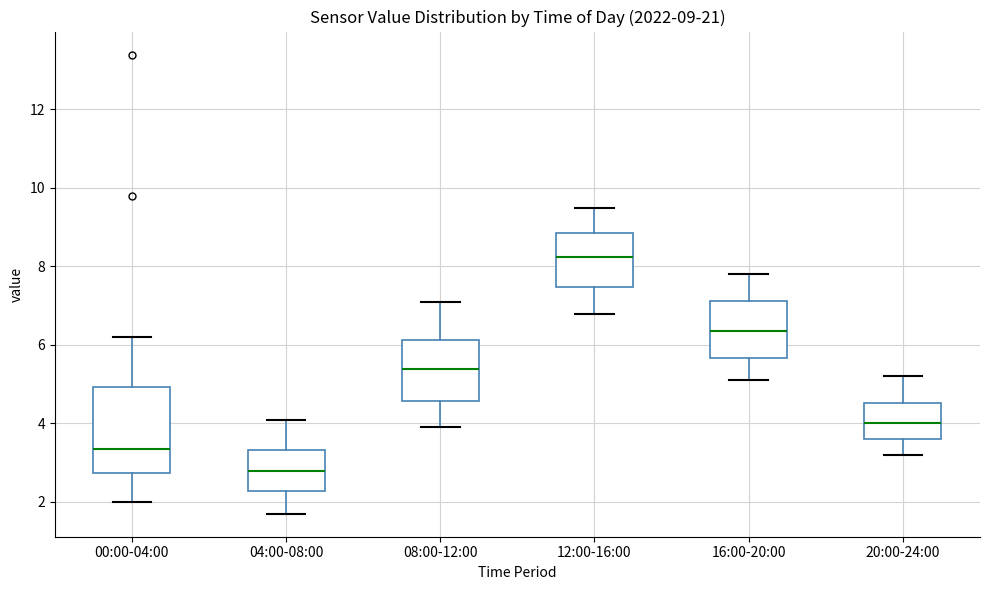

Comparing the boxes themselves (not the whiskers), which one is the tallest?

00:00-04:00